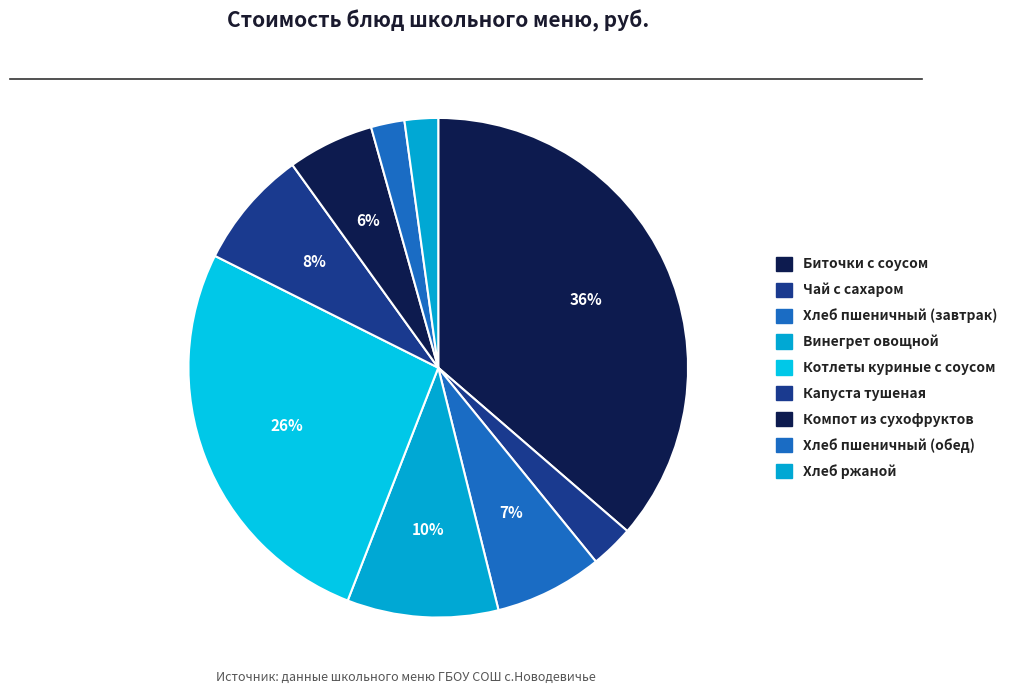

Is Биточки с соусом the majority of the pie?

No